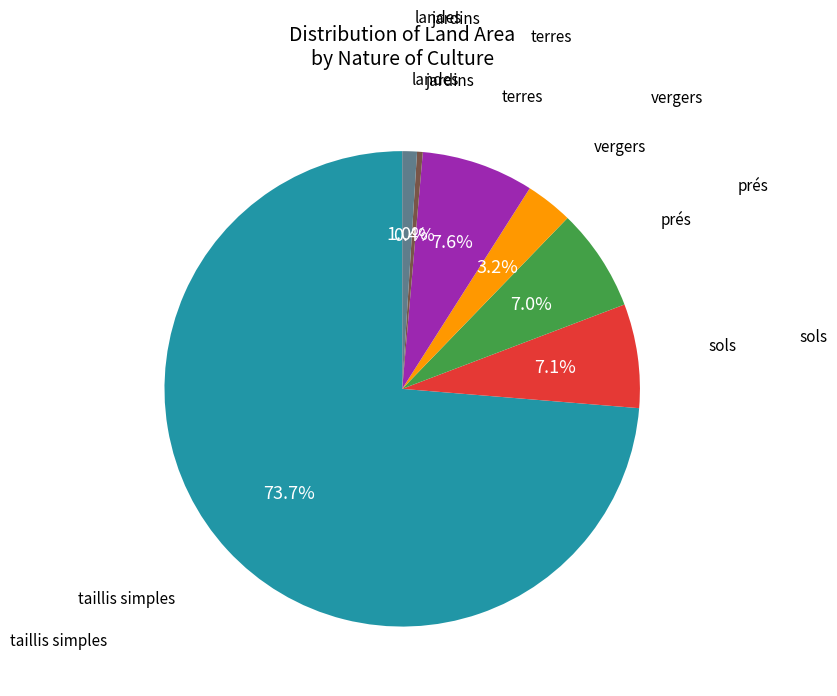

Is there any slice that represents more than half of the pie?

Yes